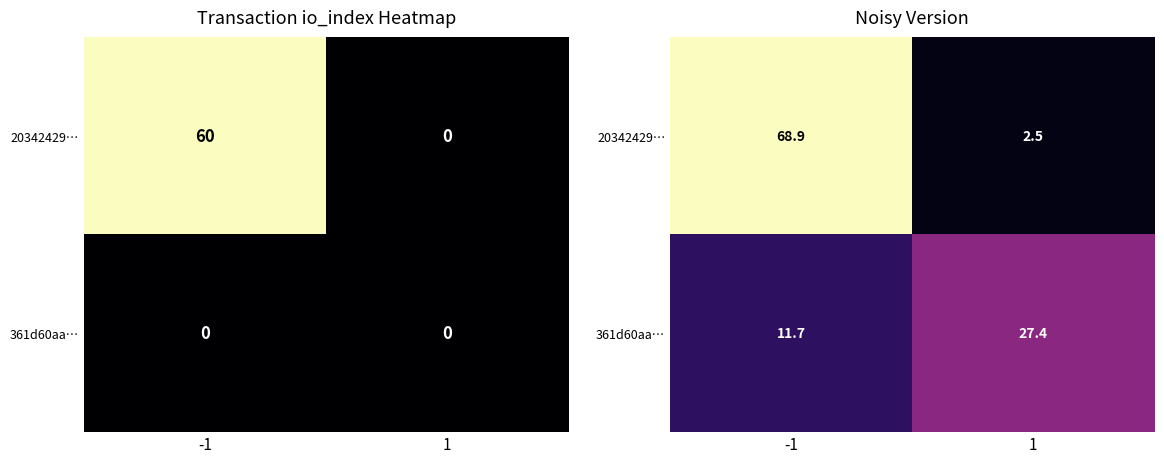

At -1, list the series in order from smallest to largest.

361d60aa…, 20342429…